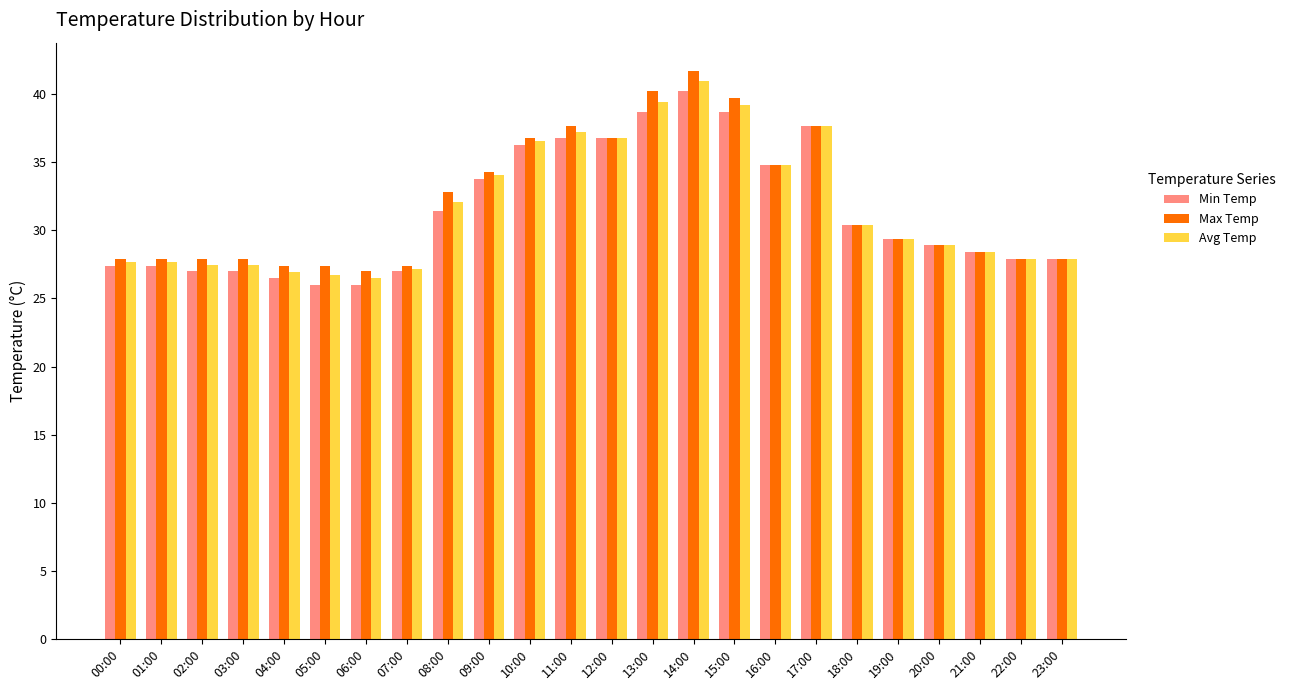

What is the sum of all Max Temp values?

766.2